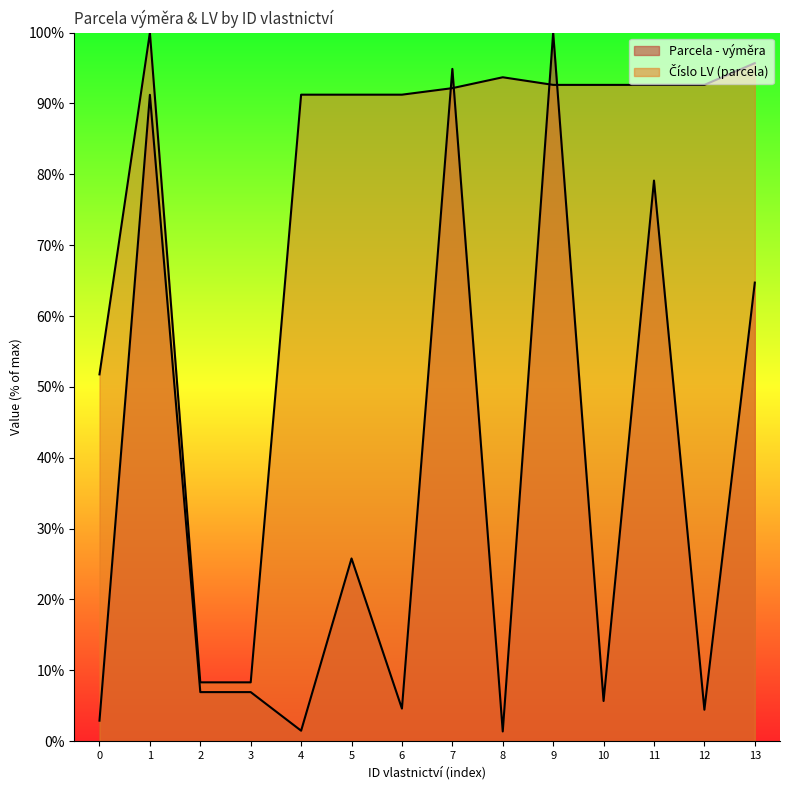

How many interior local valleys does the Parcela - výměra series have?

5